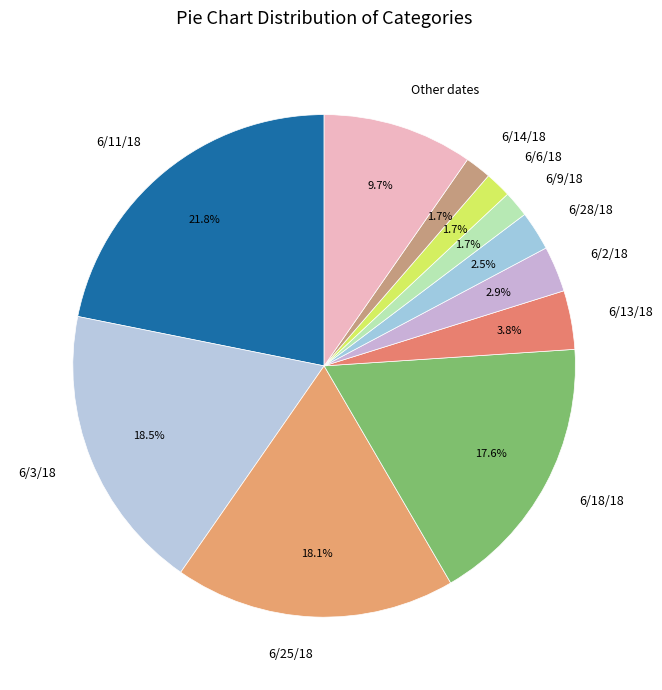

To the nearest percent, what percentage of the pie is 6/2/18?

3%